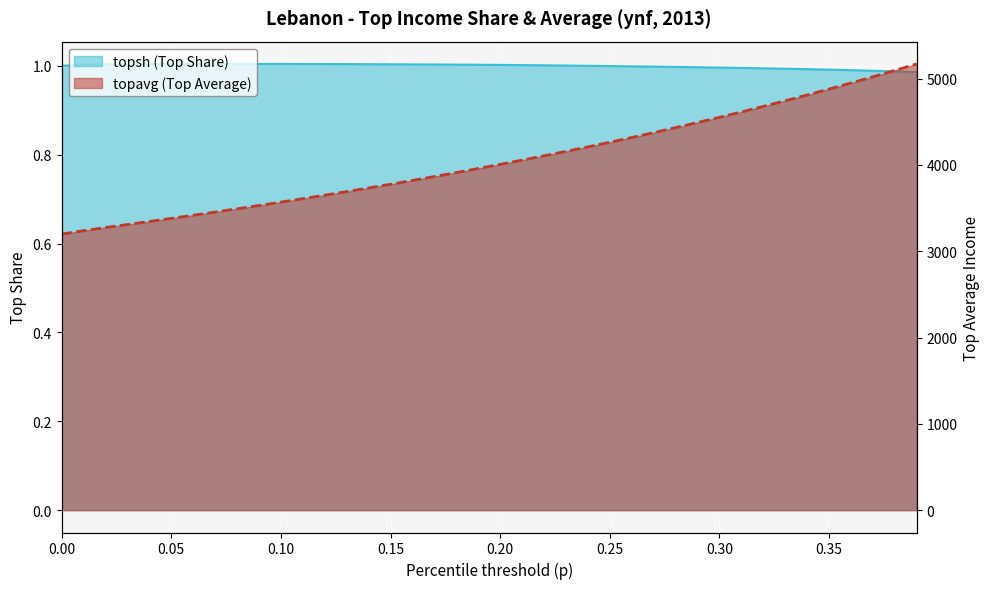

How many values in the topsh series are below 1?

16